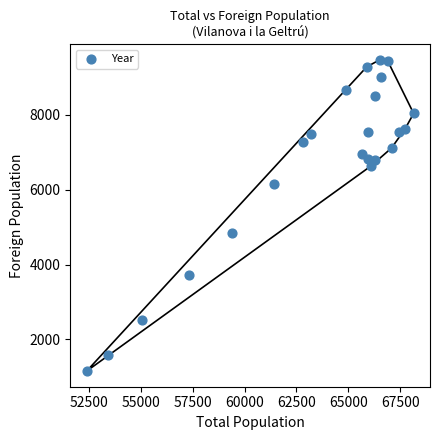

What is the range of X values (max minus min)?

15763